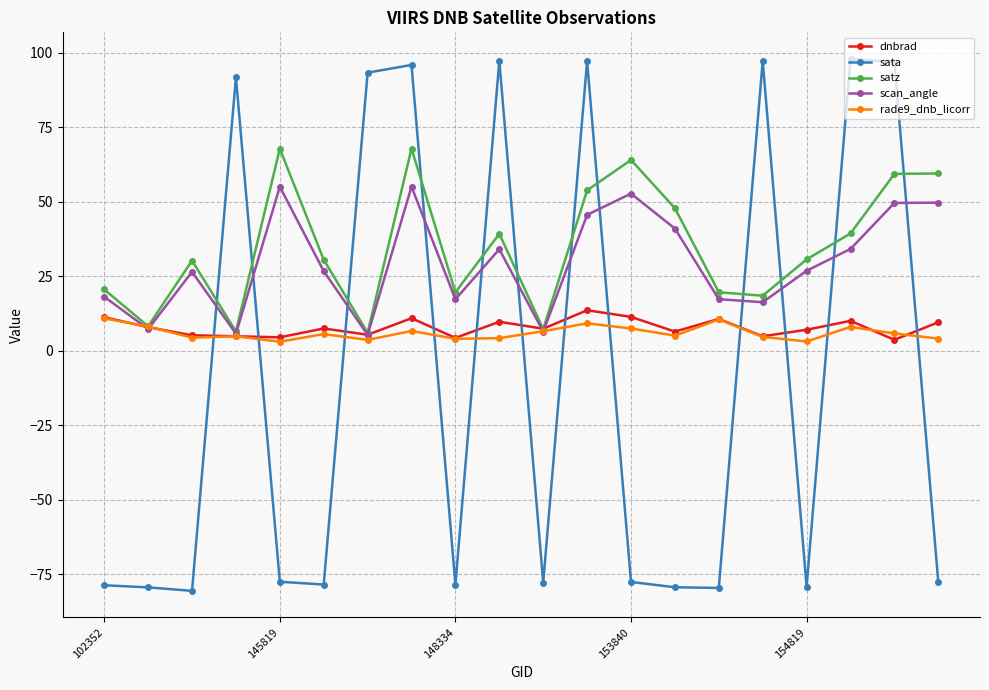

Is this an area chart (filled region under the line)?

No